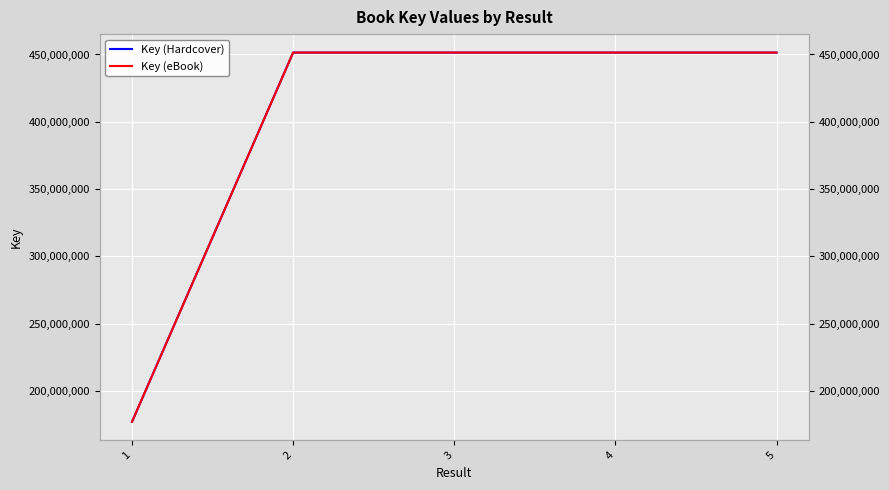

In Key (eBook), how many points are higher than both neighbors (excluding endpoints)?

1